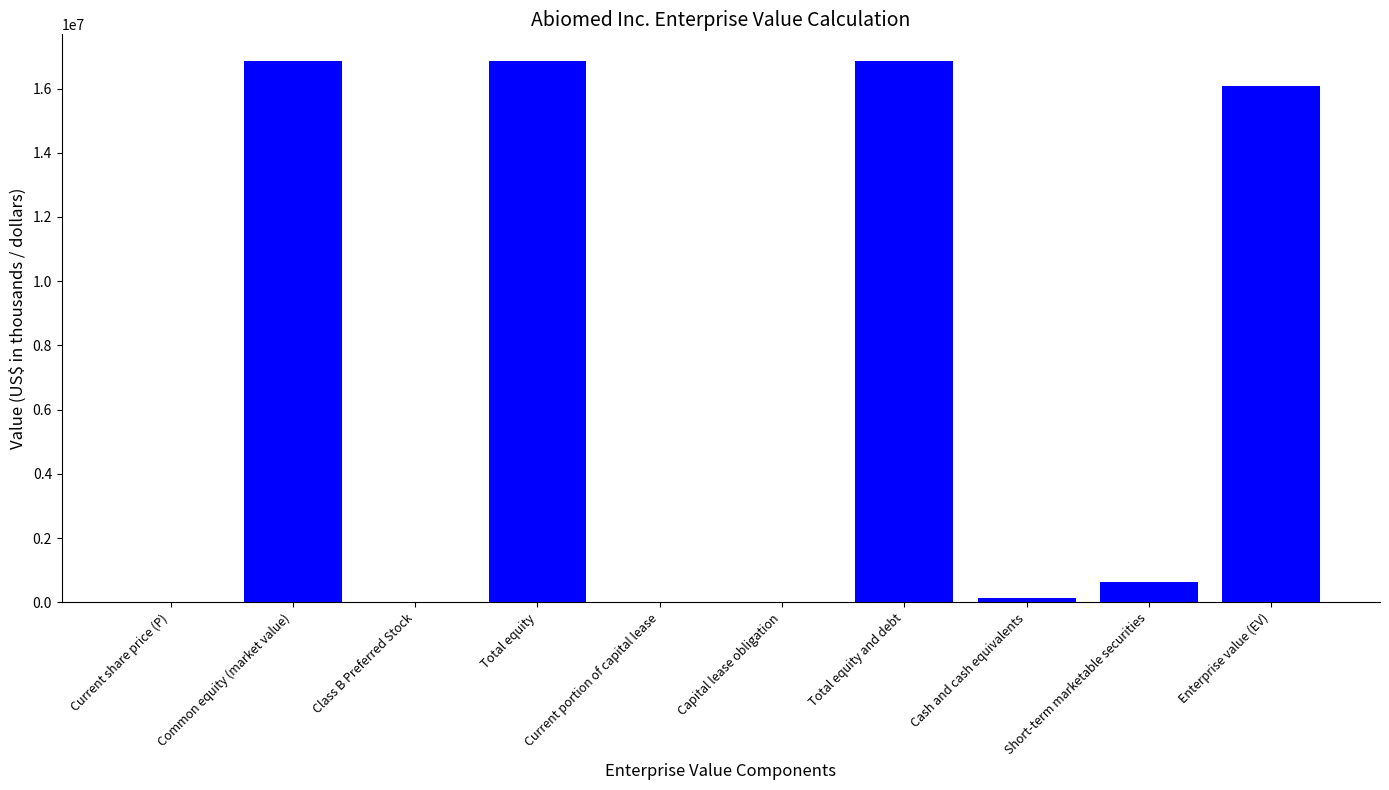

How many series are shown in this chart?

1